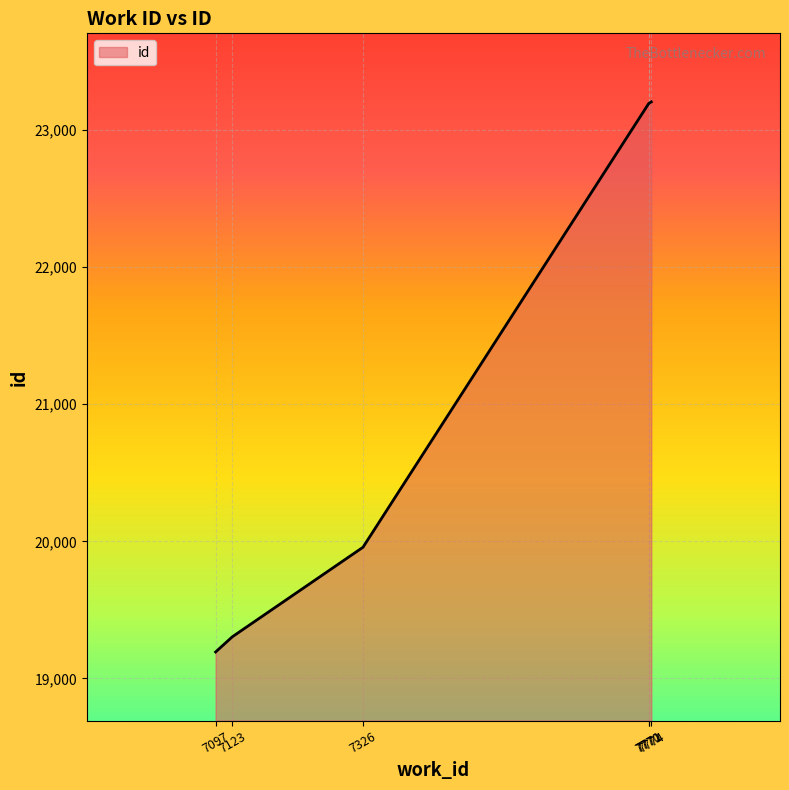

Count the number of data series in this chart.

1